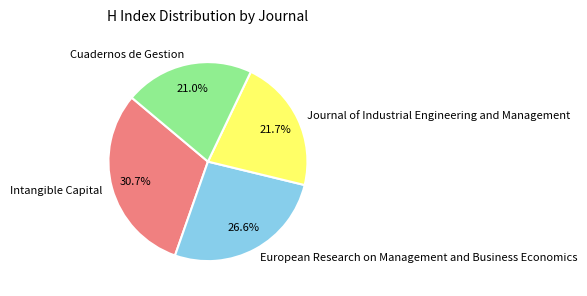

To the nearest percent, what is the difference between the Cuadernos de Gestion and Journal of Industrial Engineering and Management slice percentages?

1%